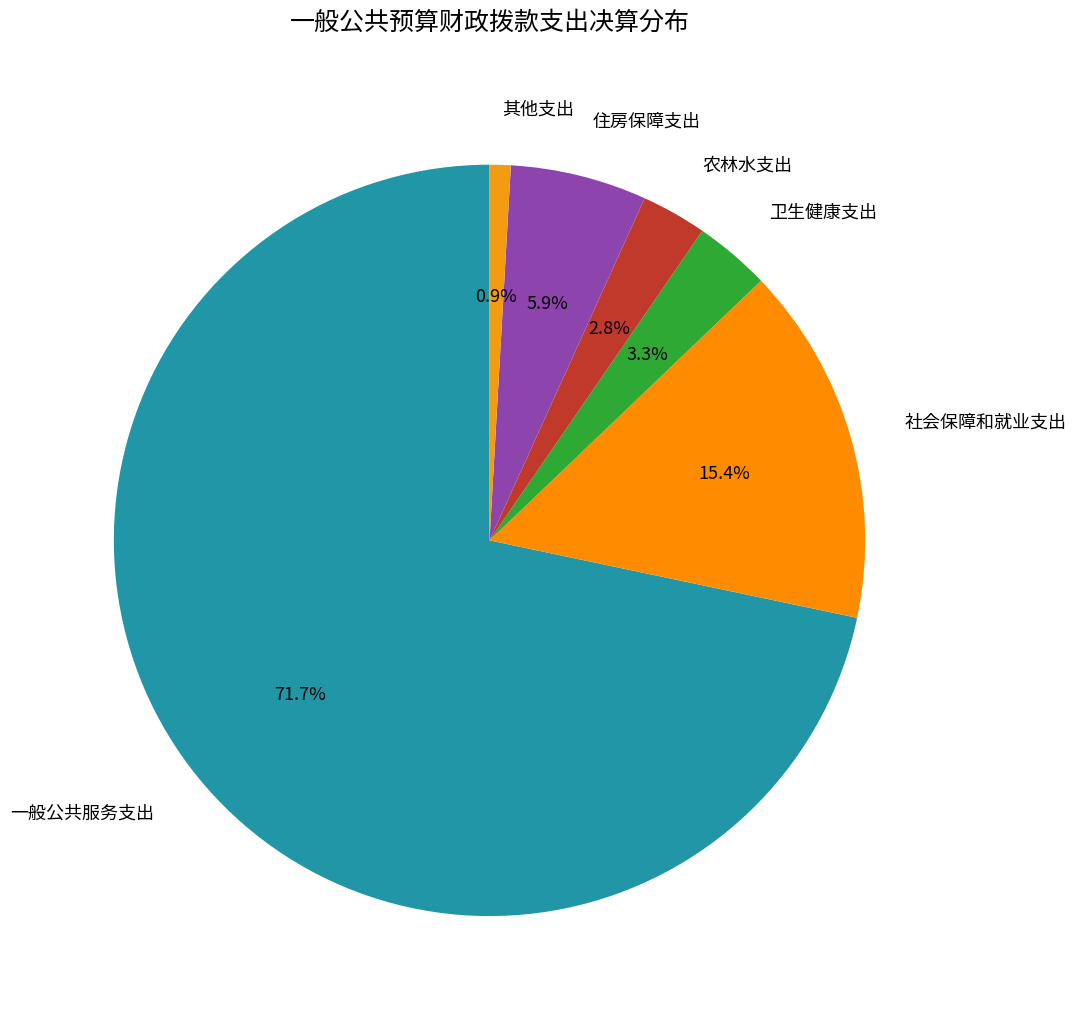

Is it true that 住房保障支出 is 6% of the pie?

True